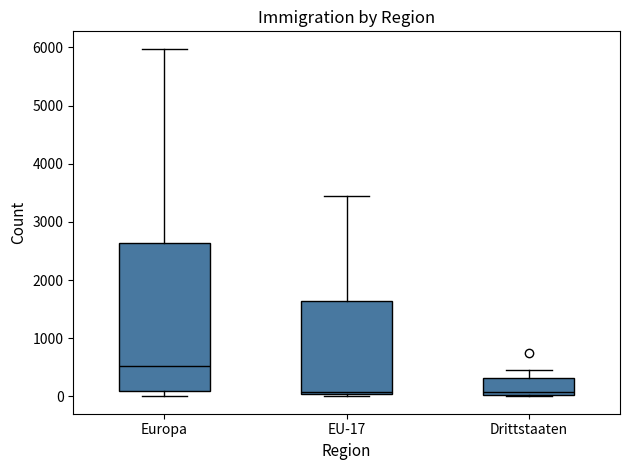

Which box has the highest median line?

Europa